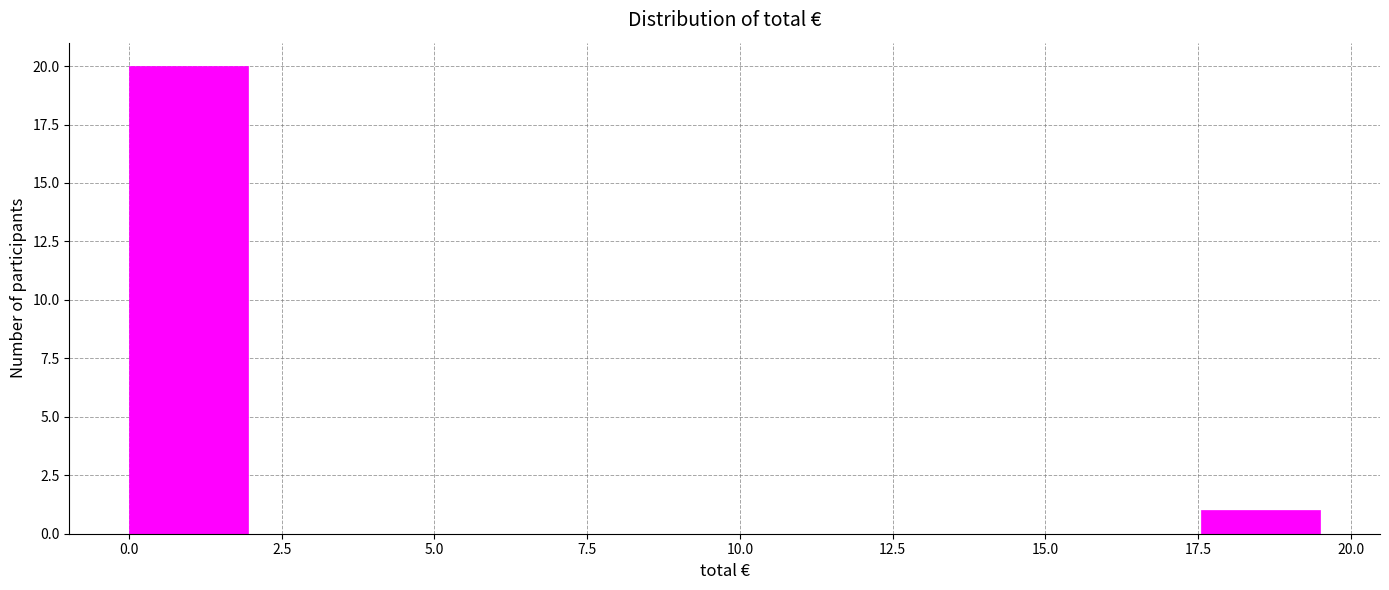

Around what value on the x-axis is the tallest bar? Give the approximate position of its centre, as read against the axis.

1.0